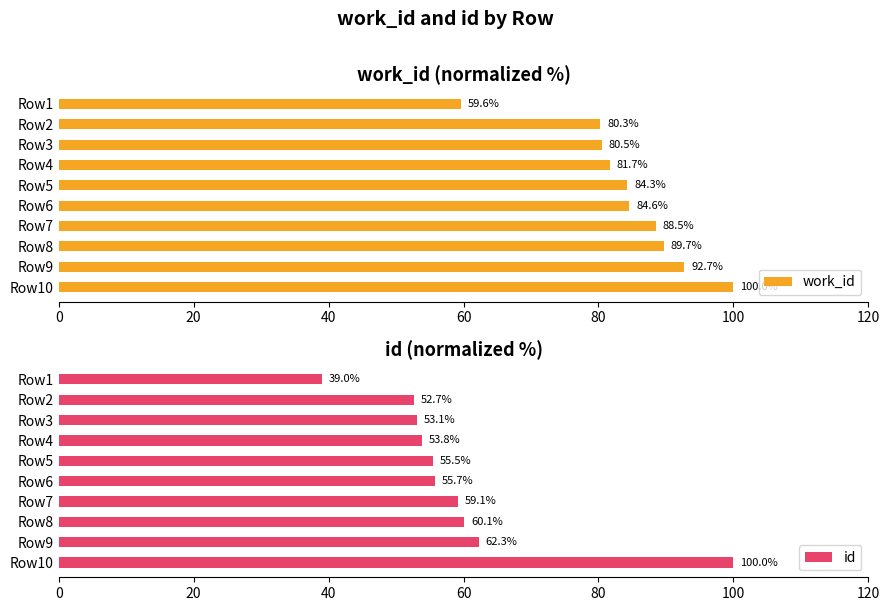

At how many categories does at least one series exceed 88?

4